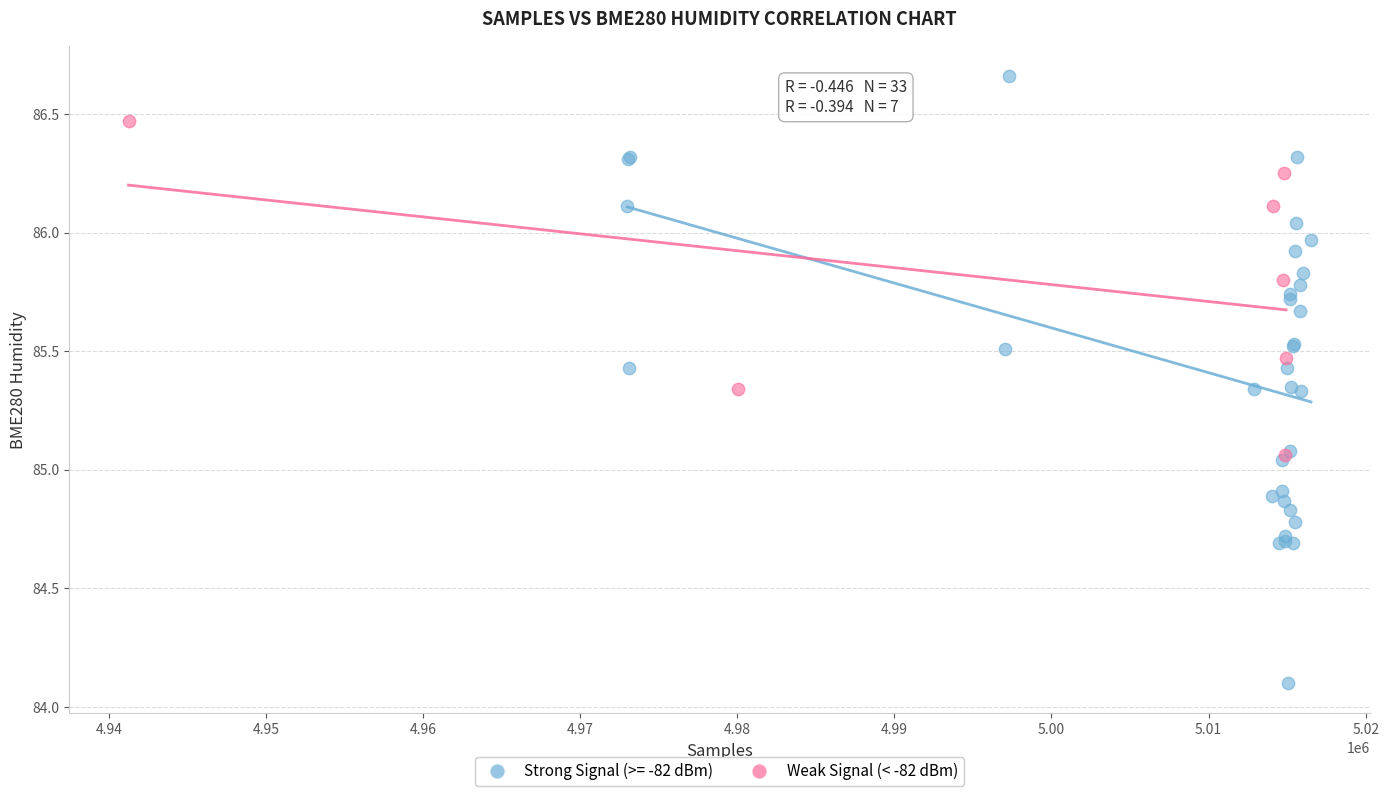

Which series contains the lowest Y value?

Strong Signal (>= -82 dBm)